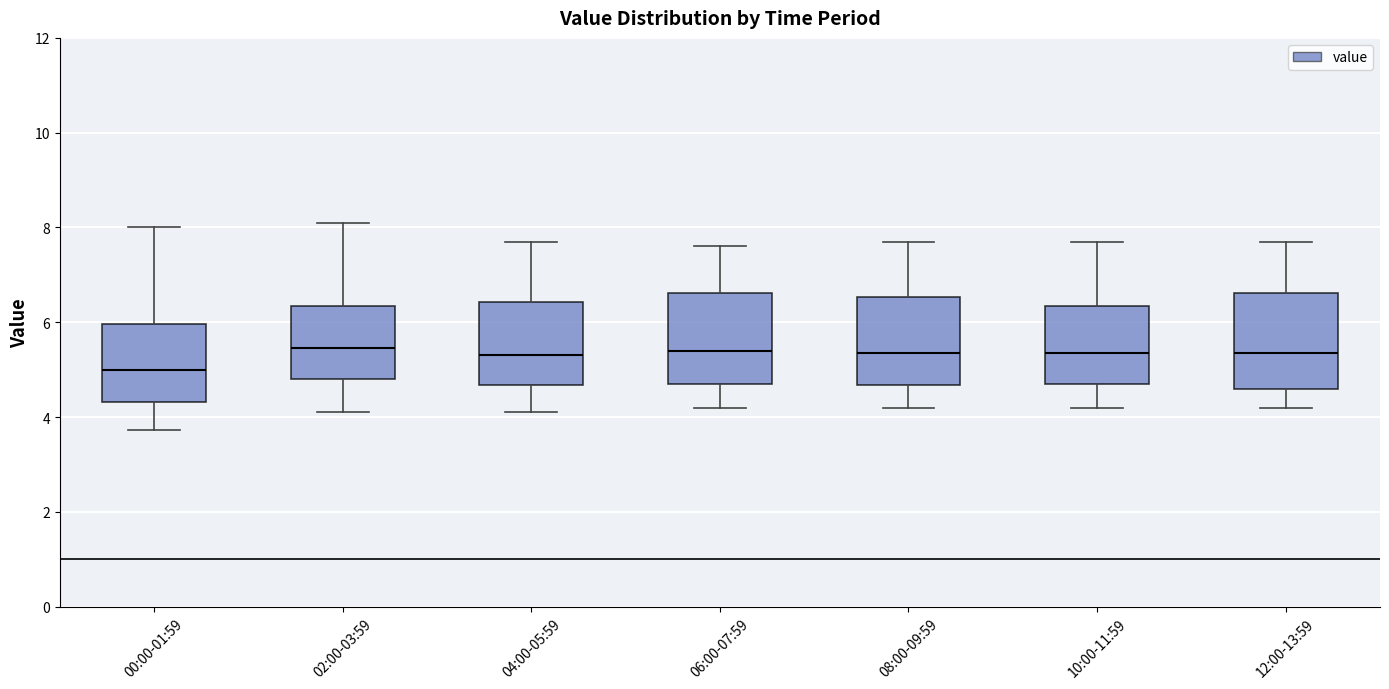

Reading left to right, transcribe this box plot: for each box, give where its median line is, the range the box spans, and where its two whiskers end, as read against the y-axis. The values are not printed on the chart, so give them approximately, as read against the axis.

00:00-01:59: median 5.0, box 4.4 to 6.0, whiskers 3.8 to 8.0
02:00-03:59: median 5.4, box 4.8 to 6.4, whiskers 4.2 to 8.2
04:00-05:59: median 5.4, box 4.6 to 6.4, whiskers 4.2 to 7.8
06:00-07:59: median 5.4, box 4.8 to 6.6, whiskers 4.2 to 7.6
08:00-09:59: median 5.4, box 4.6 to 6.6, whiskers 4.2 to 7.8
10:00-11:59: median 5.4, box 4.8 to 6.4, whiskers 4.2 to 7.8
12:00-13:59: median 5.4, box 4.6 to 6.6, whiskers 4.2 to 7.8